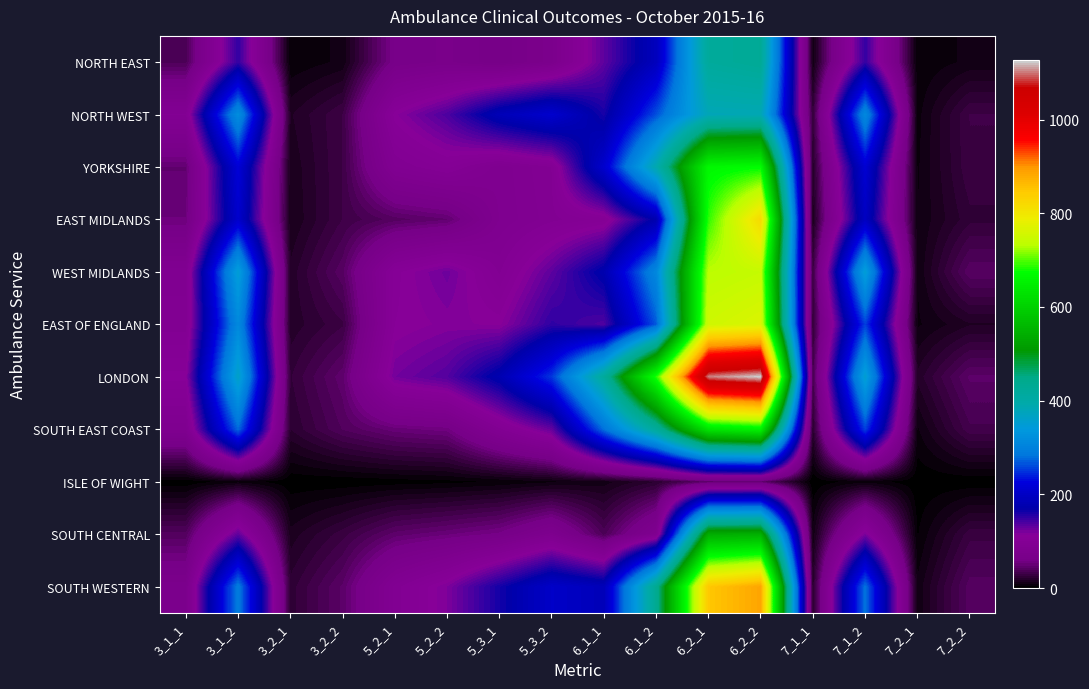

What is the total value across all series at 7_2_1?

88